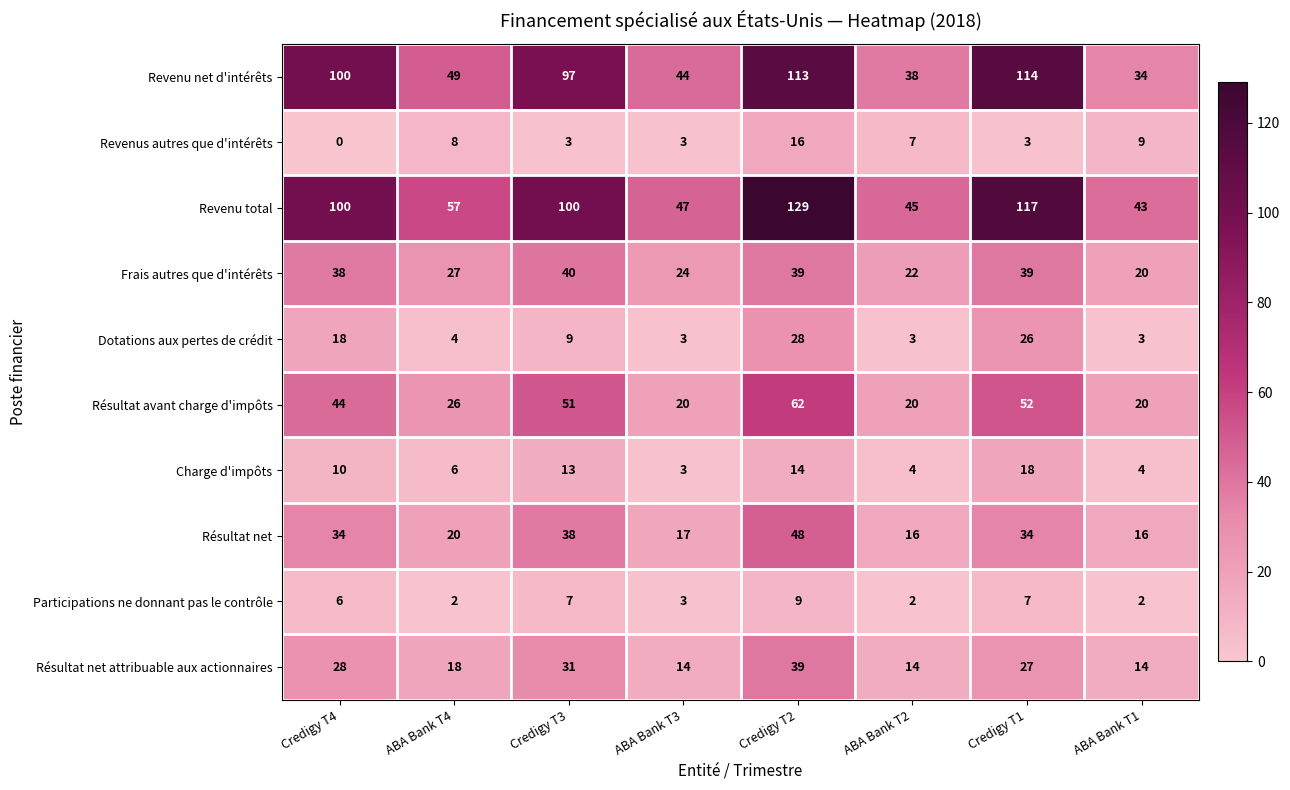

At which category does the chart reach its minimum across all series?

Credigy T4